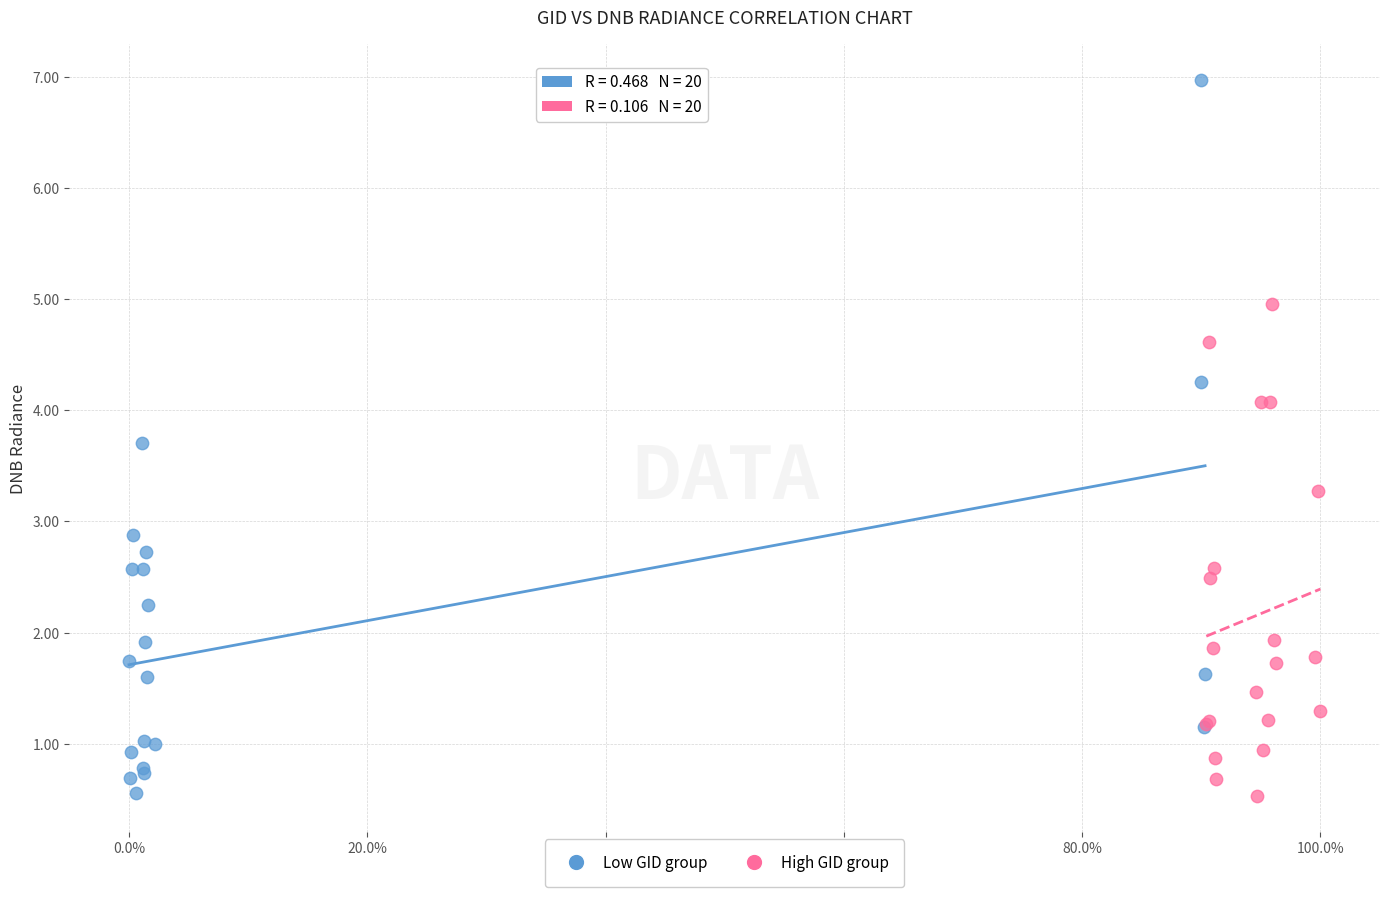

Which series has the widest spread of Y values?

Low GID group